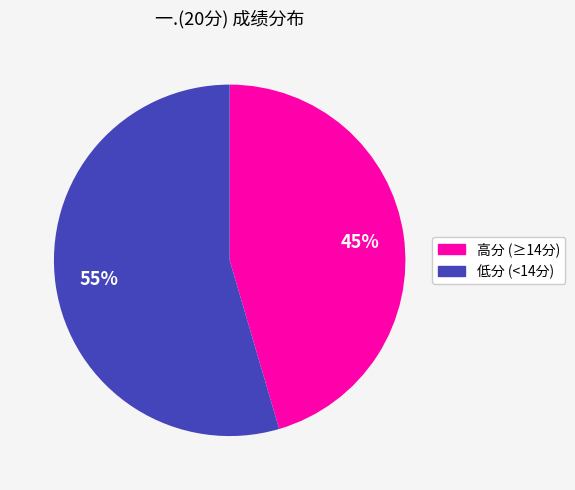

Does any single category account for the majority?

Yes